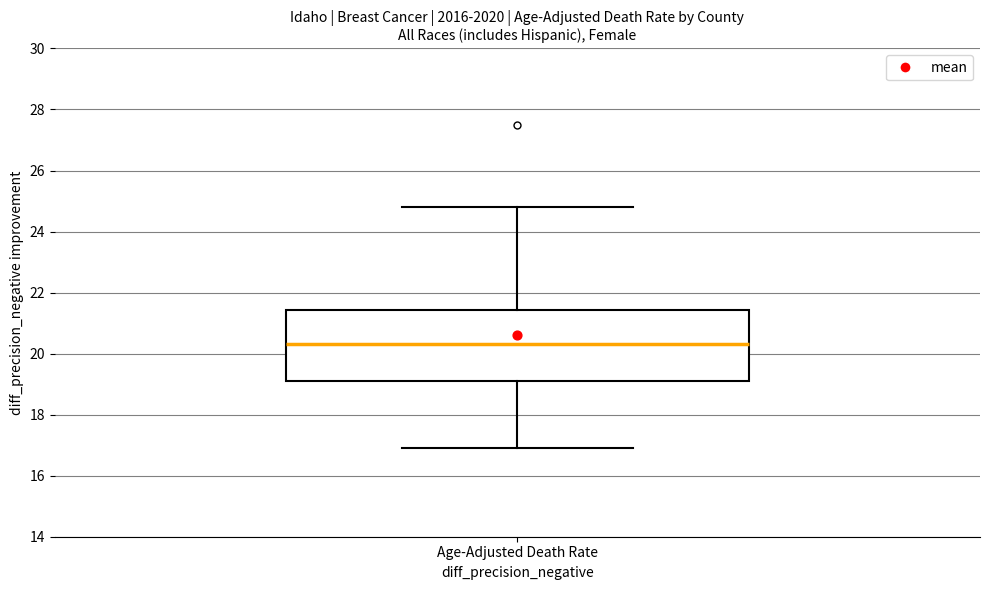

Transcribe this box plot: give where the median line is, the range the box spans, and where the two whiskers end, as read against the y-axis. The values are not printed on the chart, so give them approximately, as read against the axis.

median 20.4, box 19.2 to 21.4, whiskers 17.0 to 24.8